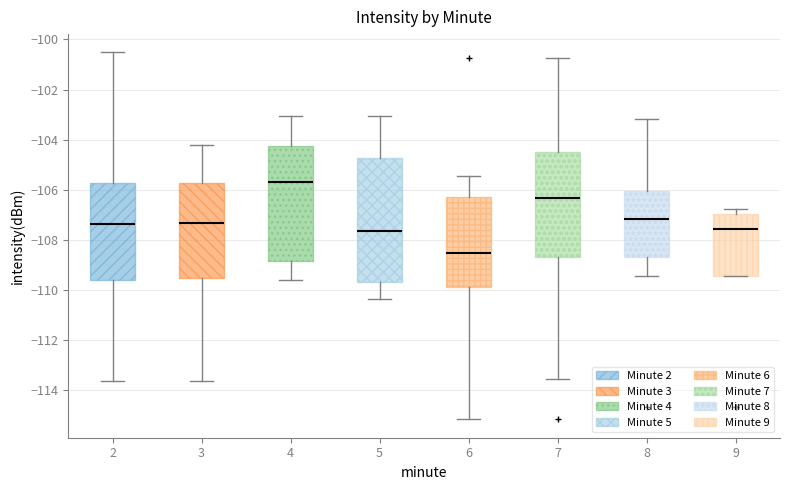

Comparing the boxes themselves (not the whiskers), which one is the tallest?

5